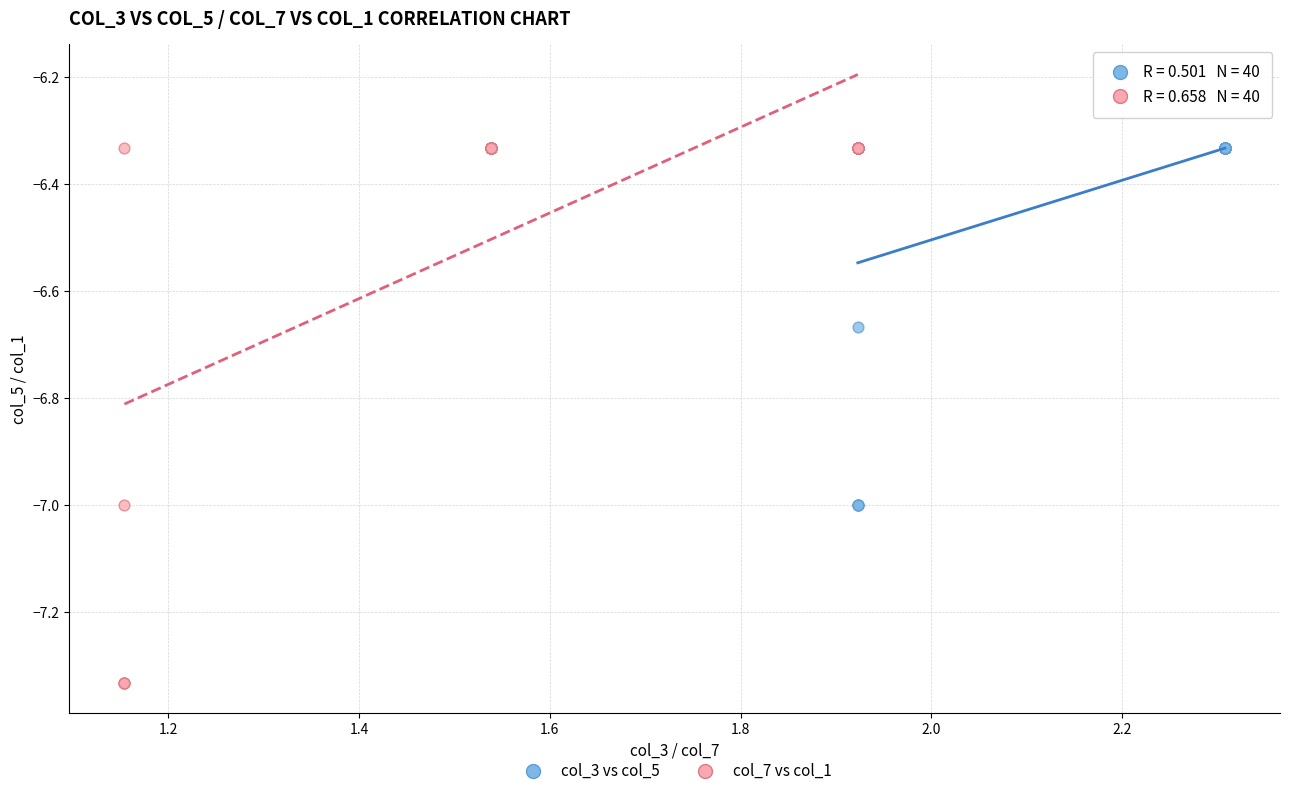

Which series reaches the minimum Y coordinate?

col_7 vs col_1